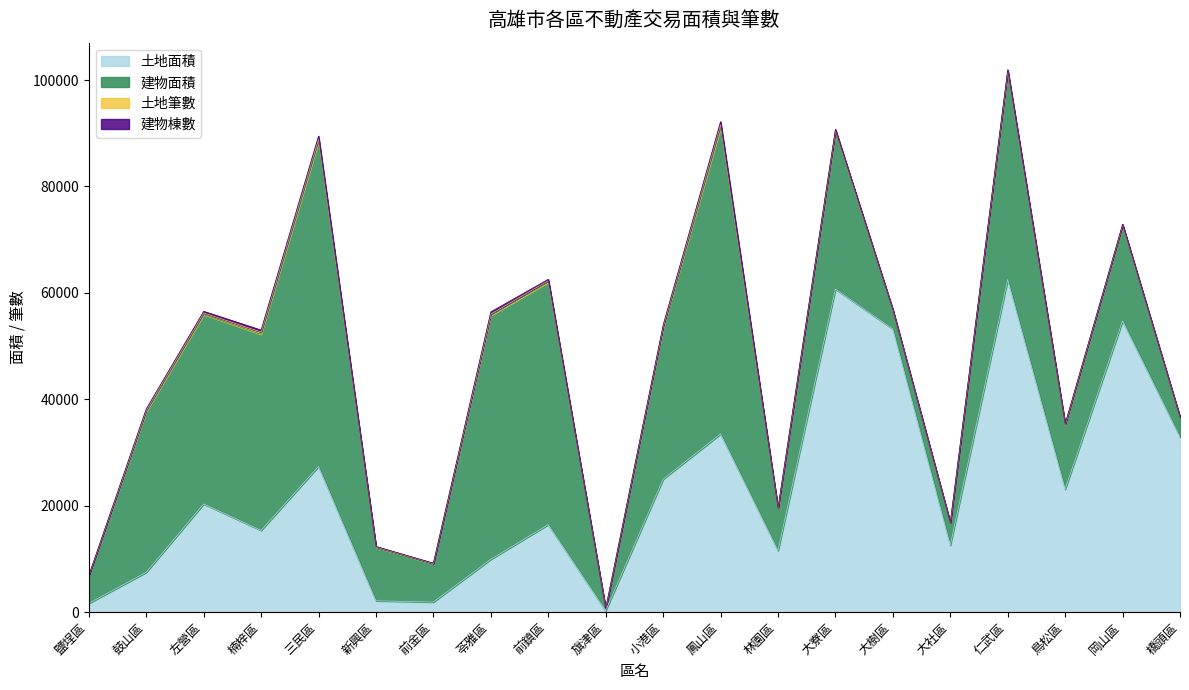

What is the sum of all 土地面積 values?

472412.4